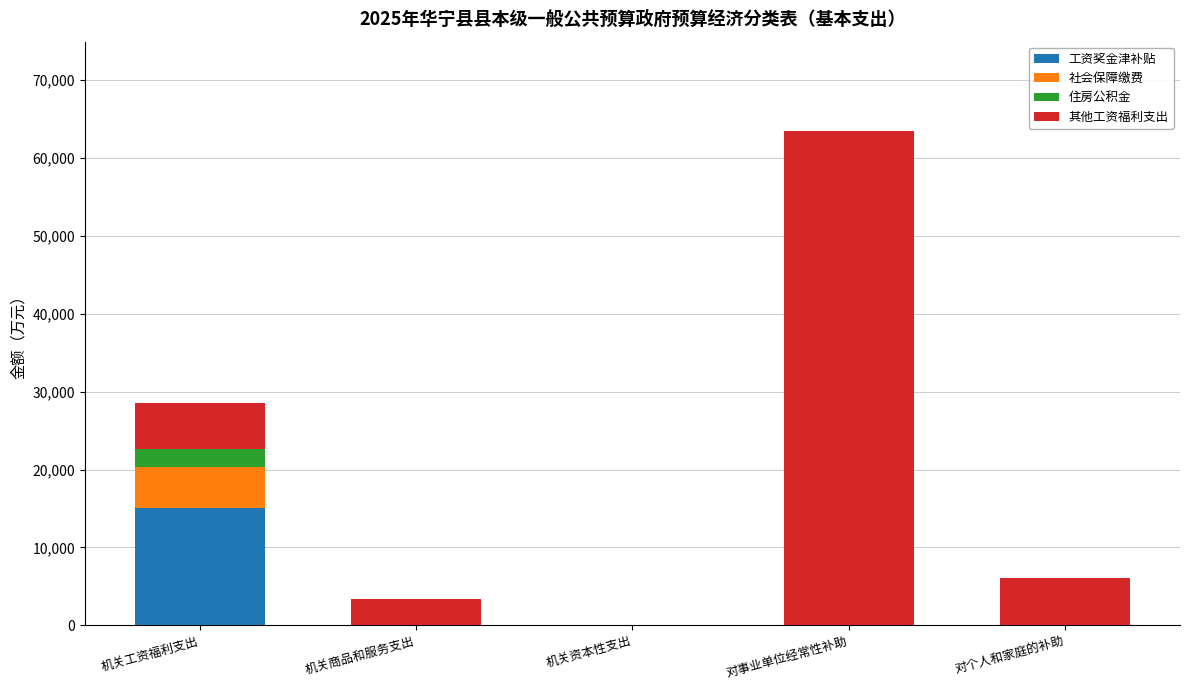

What is the sum of the 工资奖金津补贴 values at 对事业单位经常性补助 and 机关工资福利支出?

15059